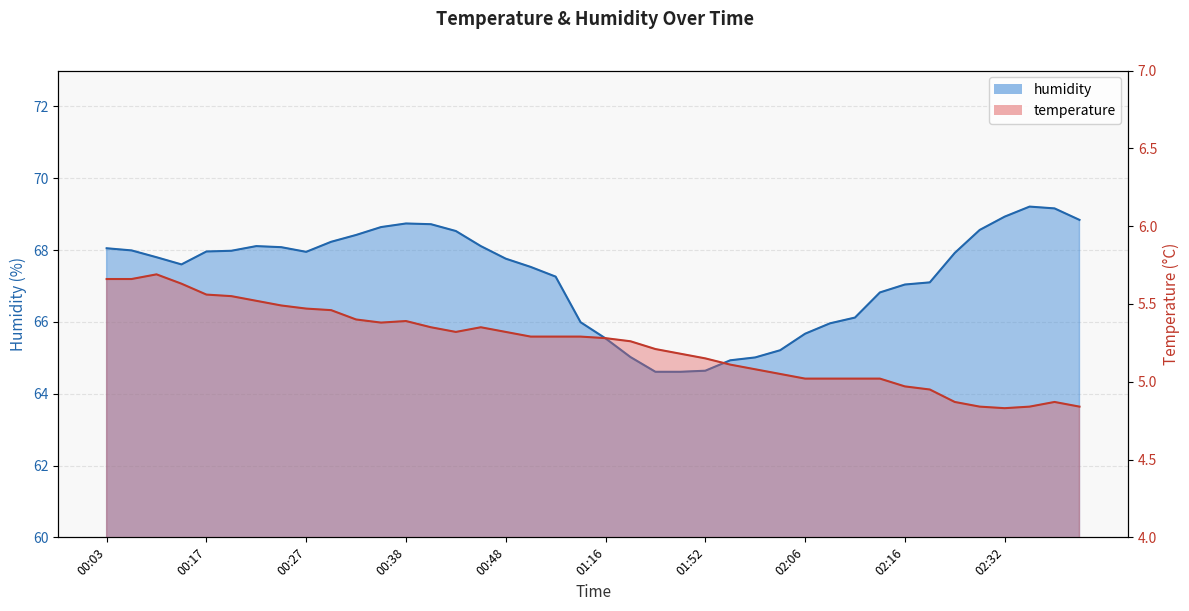

What is the difference between the highest and lowest values at 00:17?

62.4